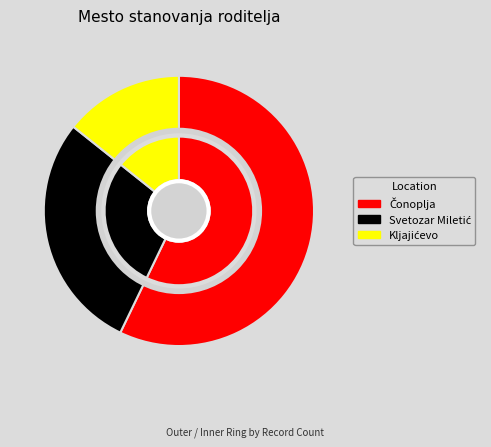

Rank the categories by value from highest to lowest.

Čonoplja, Svetozar Miletić, Kljajićevo